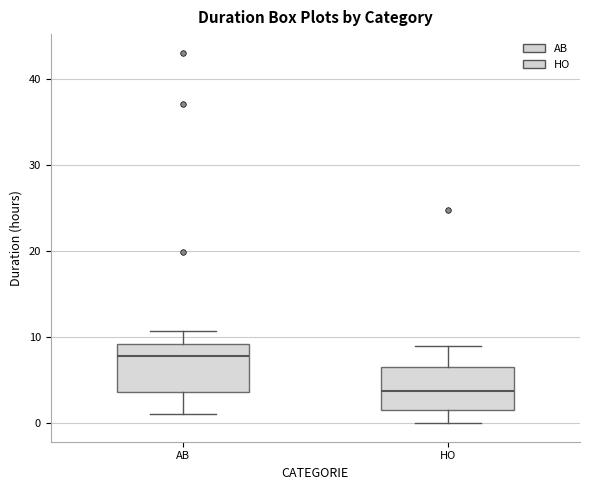

Where is the upper edge of the box for HO on the y-axis? The values are not printed on the chart, so give them approximately, as read against the axis.

7